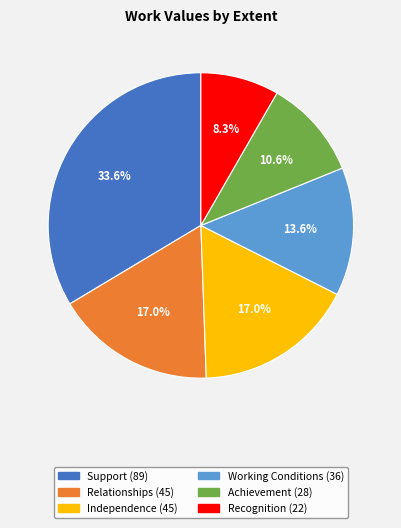

True or false: Recognition accounts for 8% of the total.

True